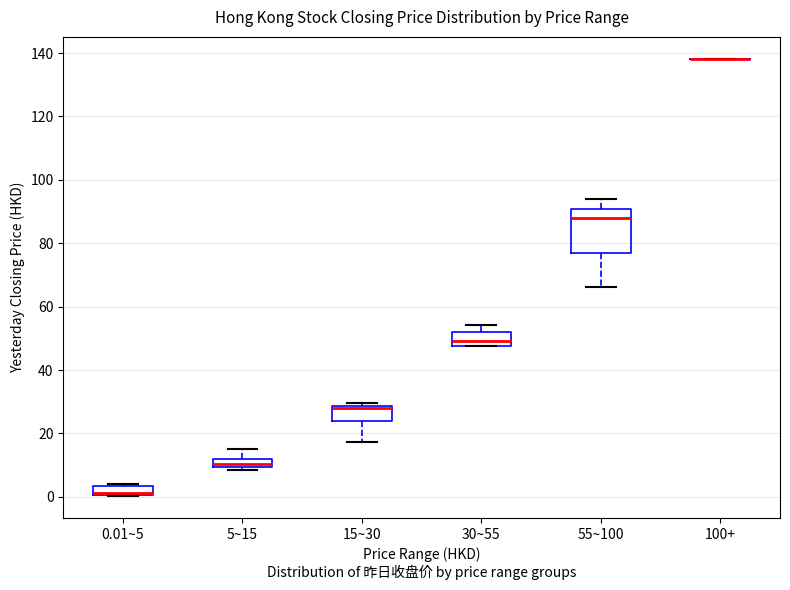

Which box is the tallest, from its lower edge to its upper edge?

55~100